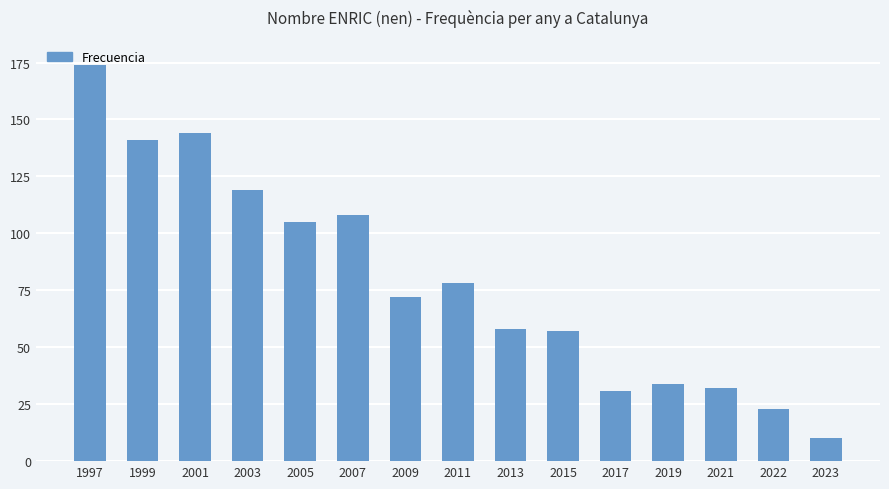

What is the difference between the second highest and minimum values?

134